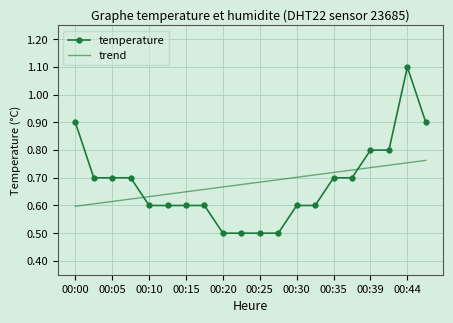

How many intersections are there between trend and temperature?

2